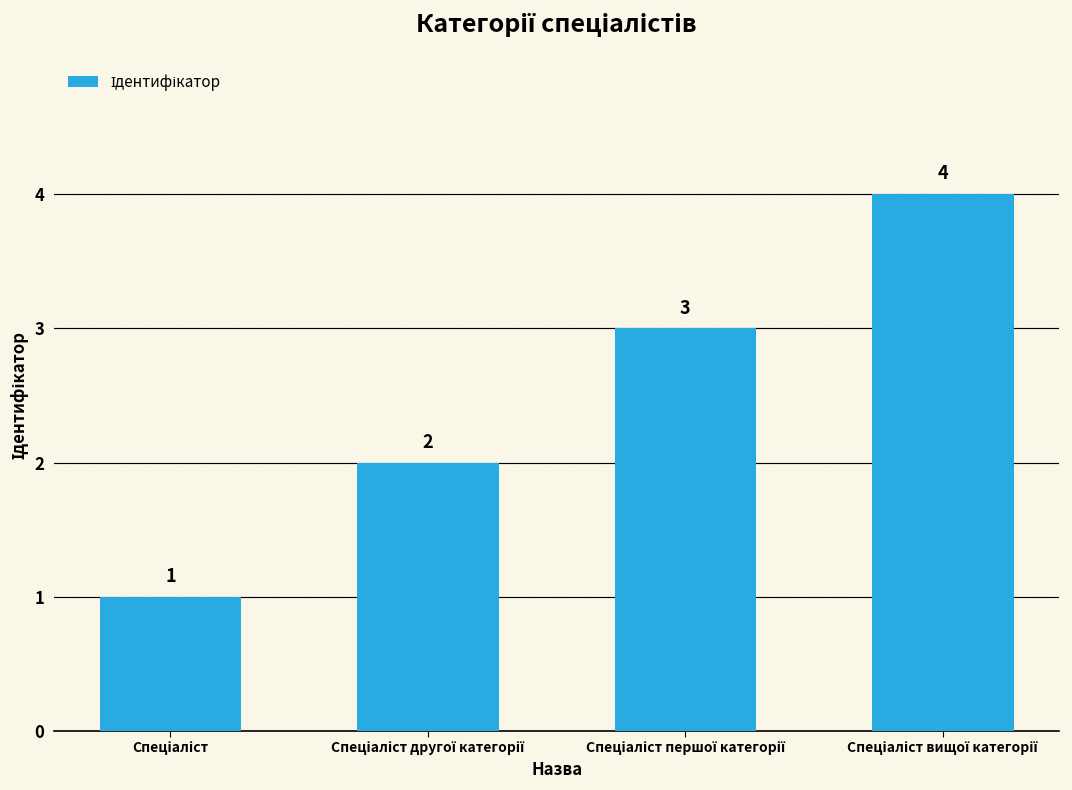

Count the values in the range 2 to 4.

3